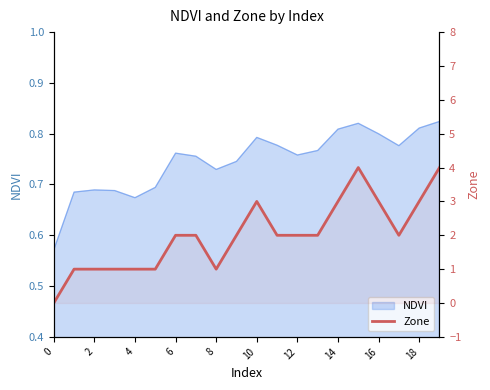

Count the number of values greater than 2.

6